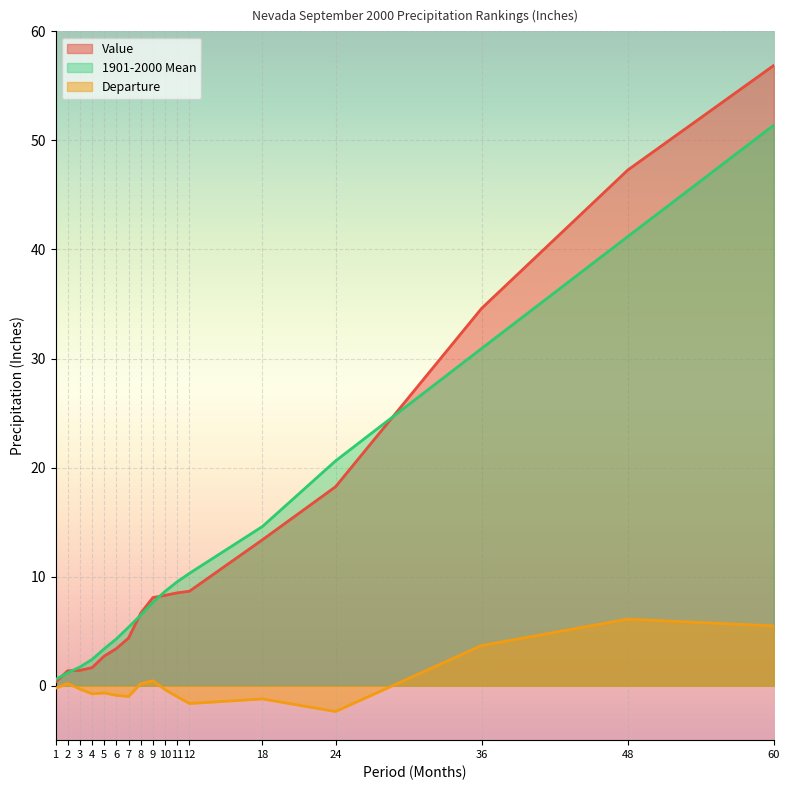

What is the sum of the Value values at 11 and 18?

21.9